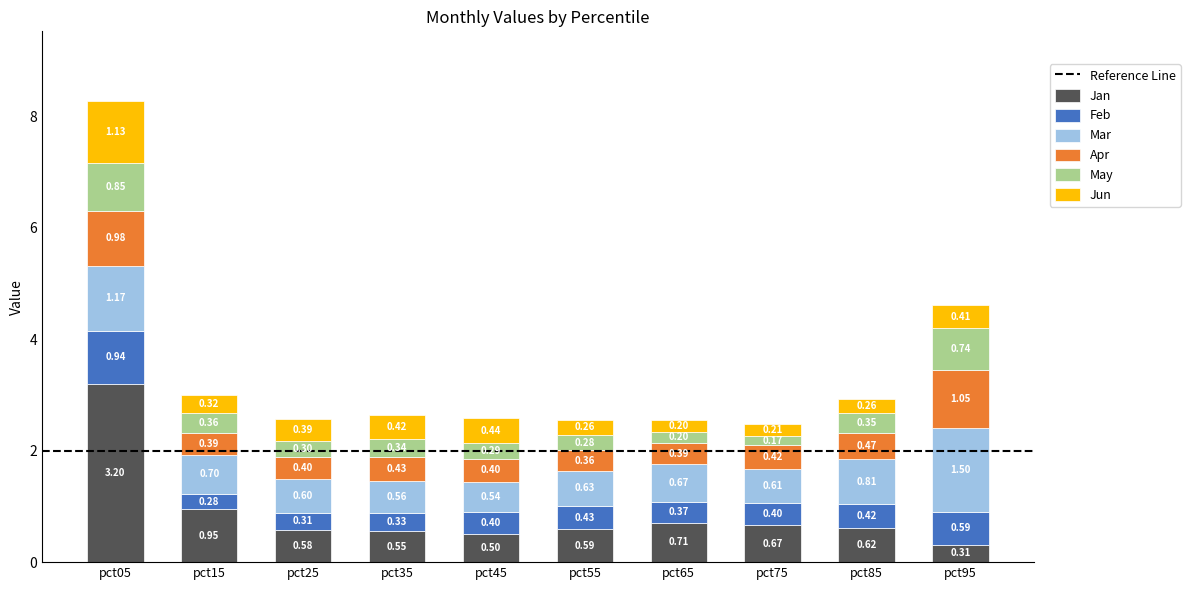

At which category is the sum across all series the highest?

pct05